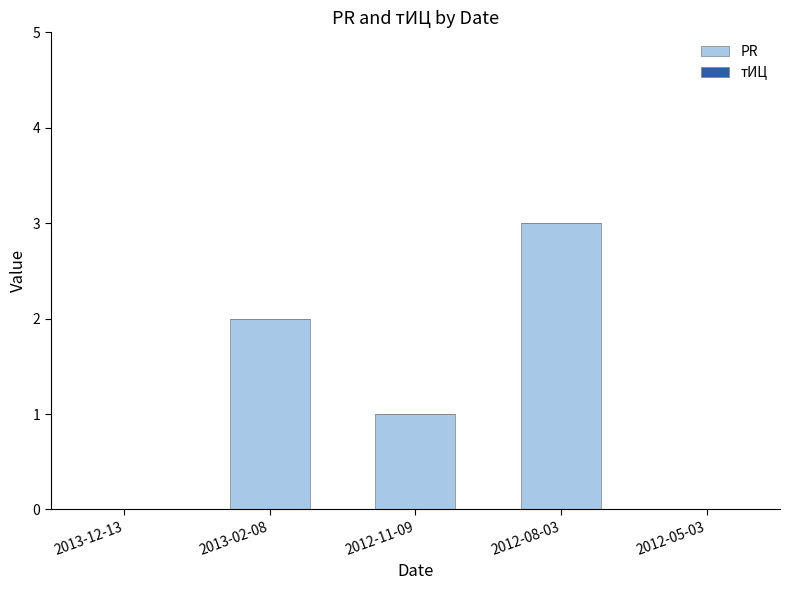

What is the sum of all values?

6